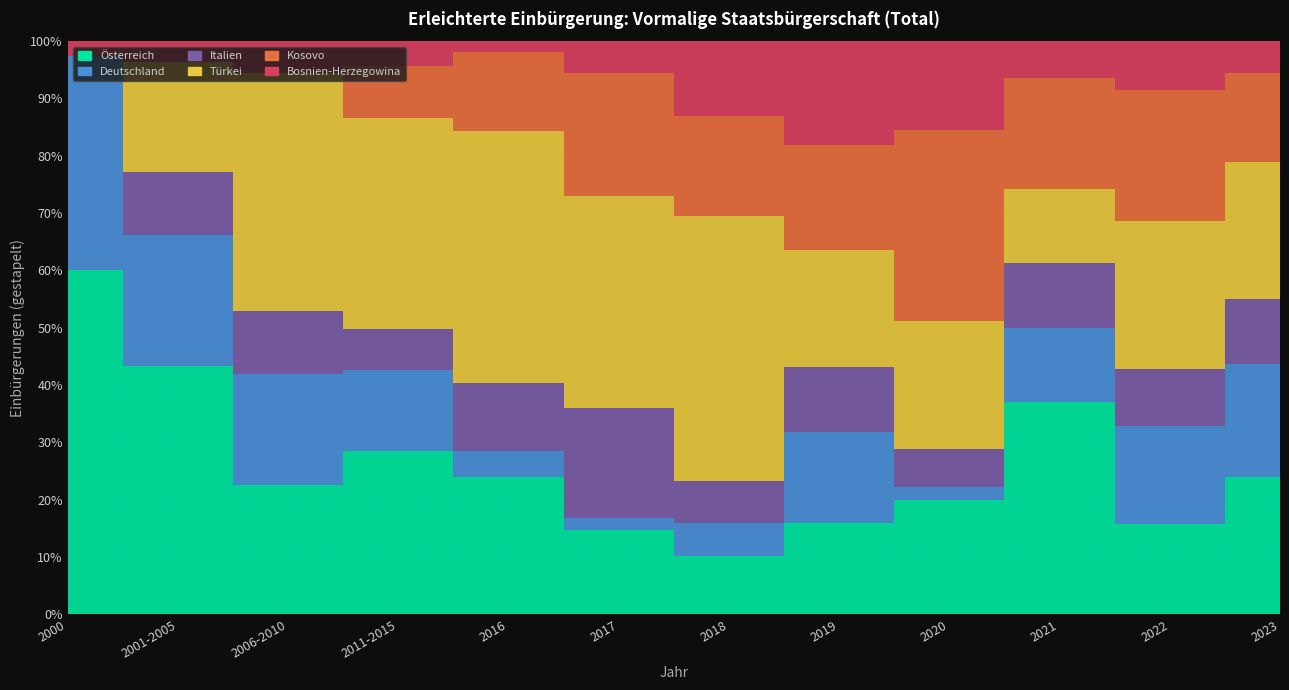

True or false: Bosnien-Herzegowina and Österreich intersect in this chart.

True